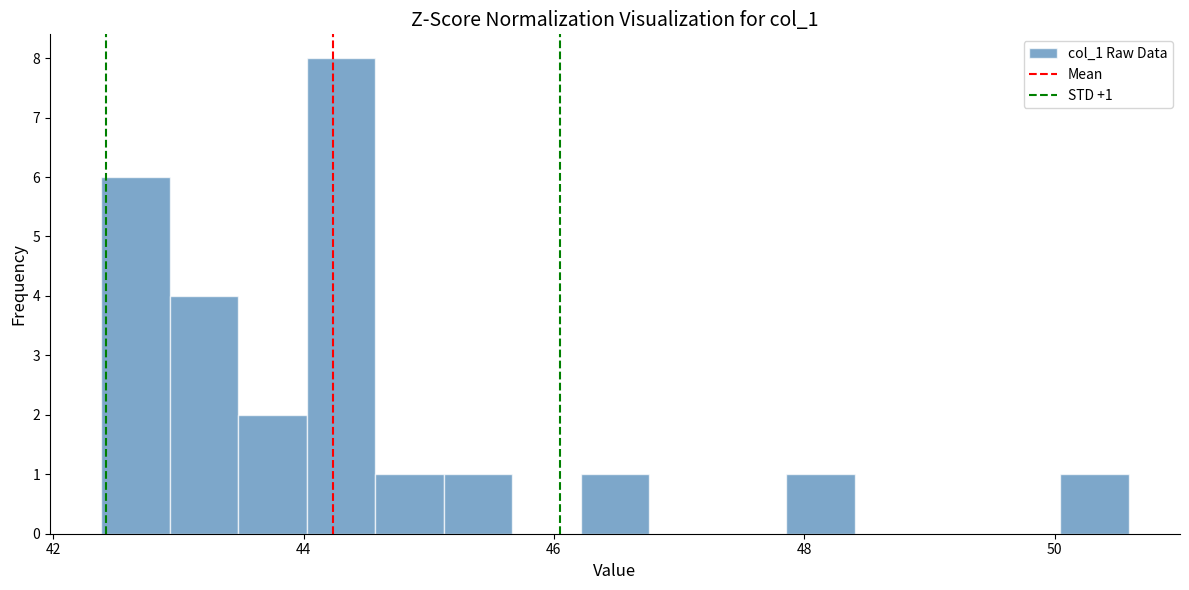

Read against the x-axis, roughly where is the centre of the tallest bar?

44.2